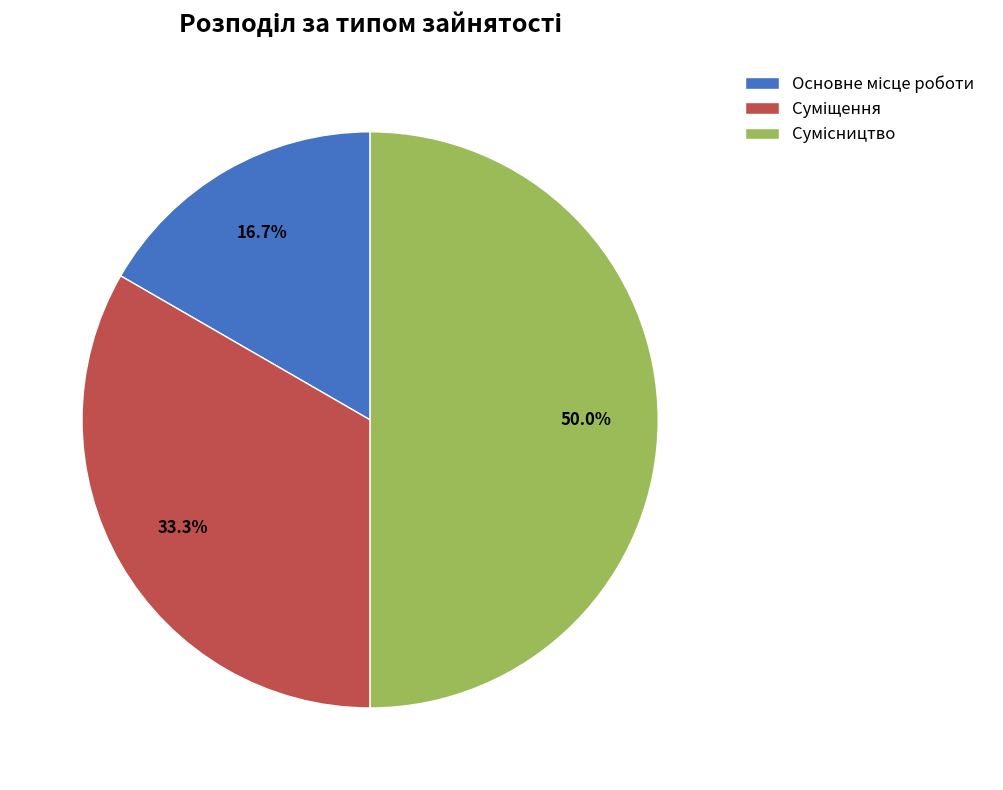

Is it true that Сумісництво is 39% of the pie?

False